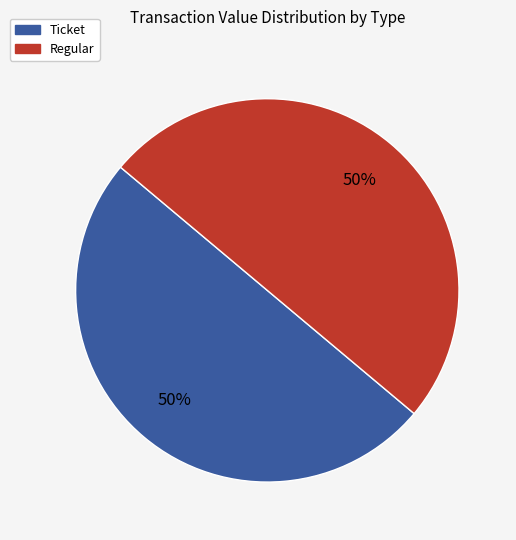

Rank the categories by value from highest to lowest.

Regular (io_index=14), Ticket (io_index=0)